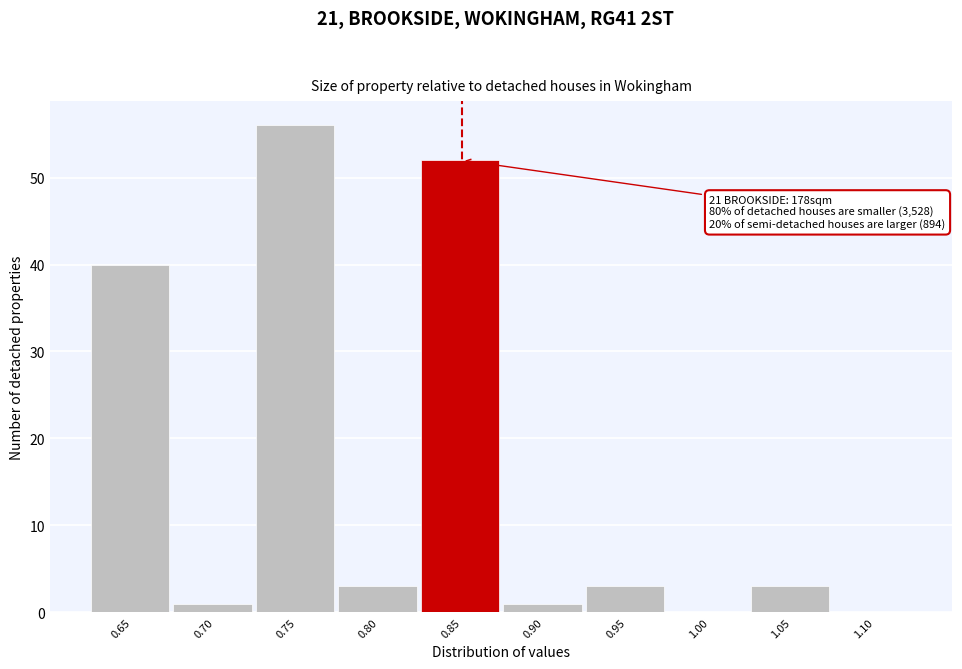

Reading left to right, what are all the values shown in this chart?

0.65=40	0.70=1	0.75=56	0.80=3	0.85=52	0.90=1	0.95=3	1.00=0	1.05=3	1.10=0